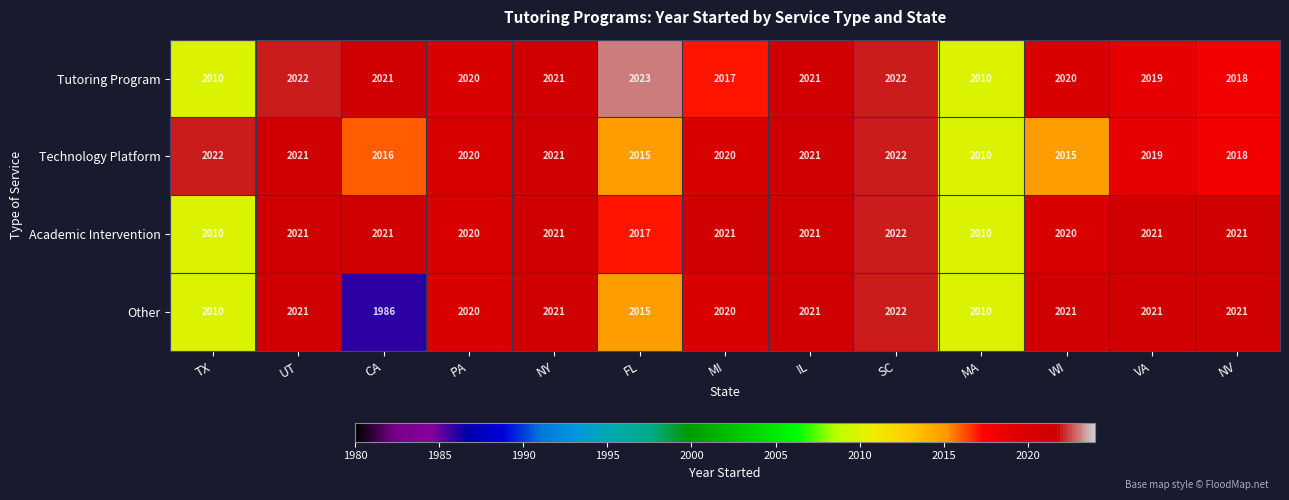

What is the difference between the Other values at CA and MA?

24